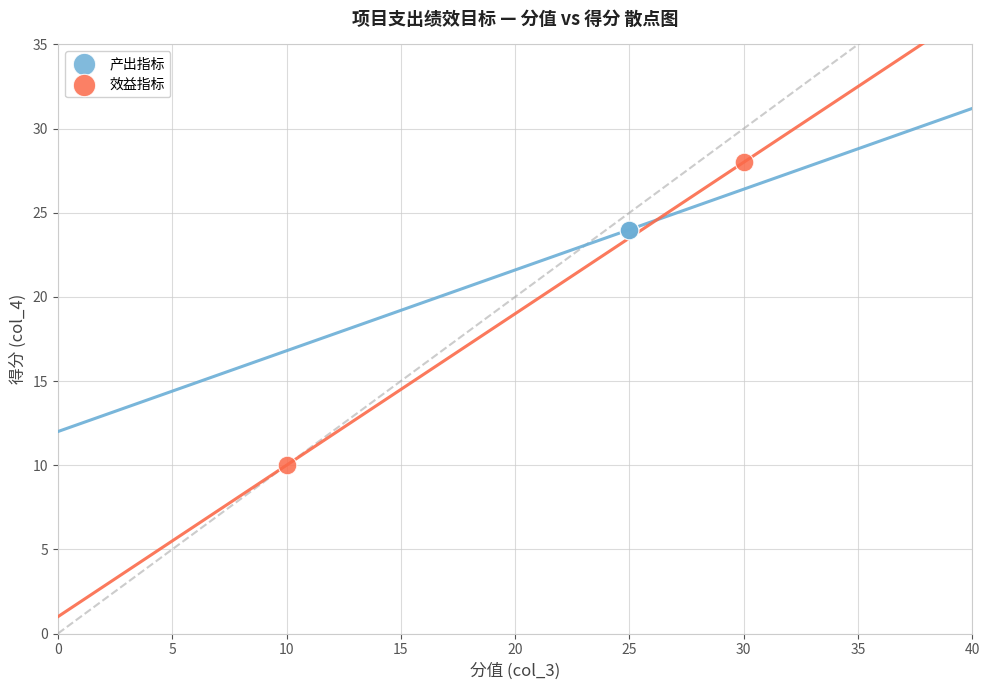

What are all the series names shown in the legend?

产出指标, 效益指标